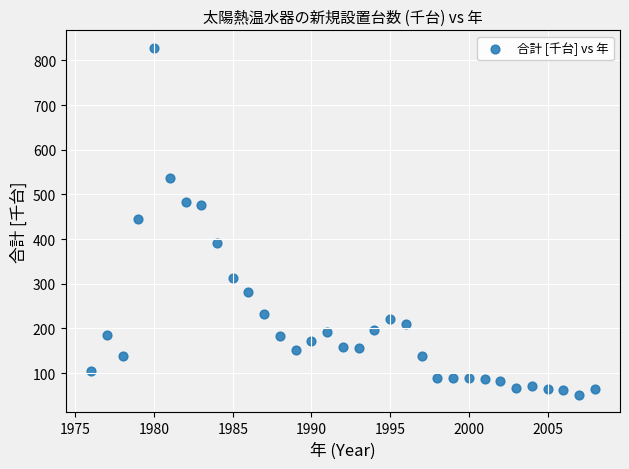

What is the range of X values (max minus min)?

32.0